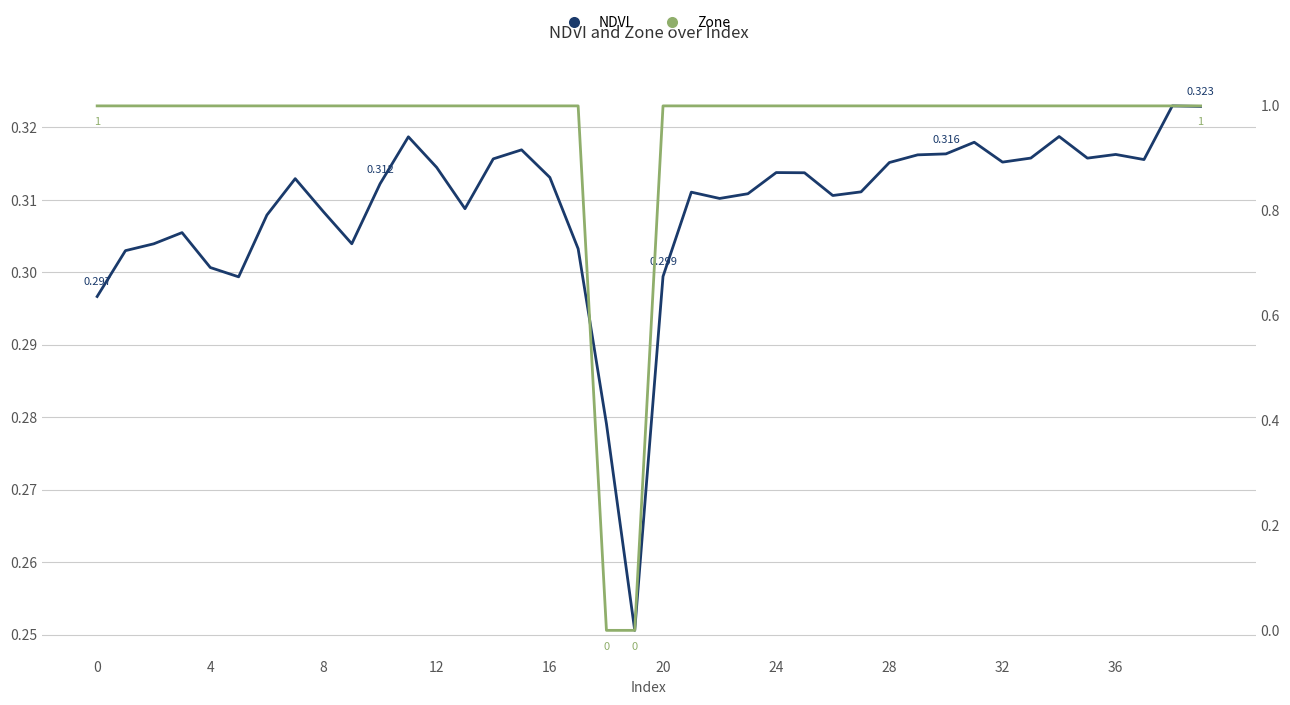

Where is NDVI nearest to the value 0?

19